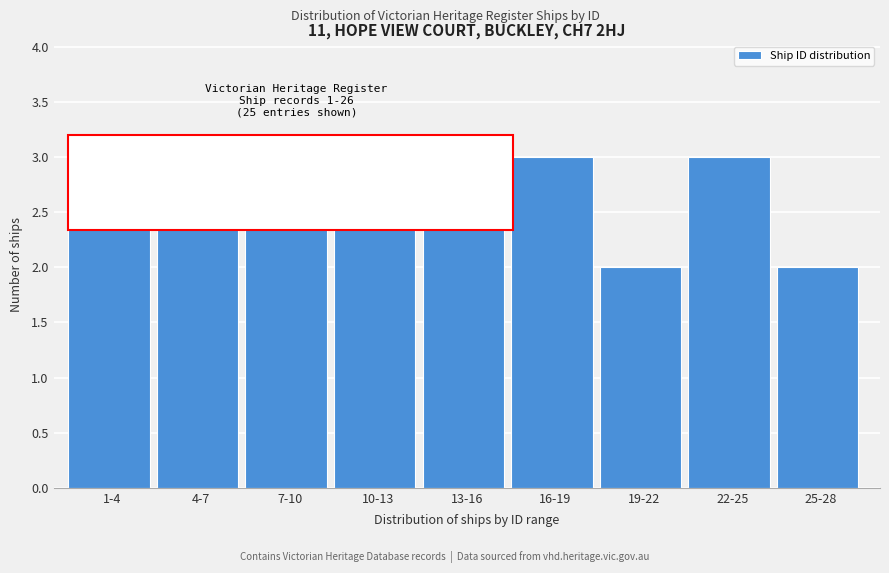

Reading left to right, extract all data points from this chart.

1-4=3	4-7=3	7-10=3	10-13=3	13-16=3	16-19=3	19-22=2	22-25=3	25-28=2